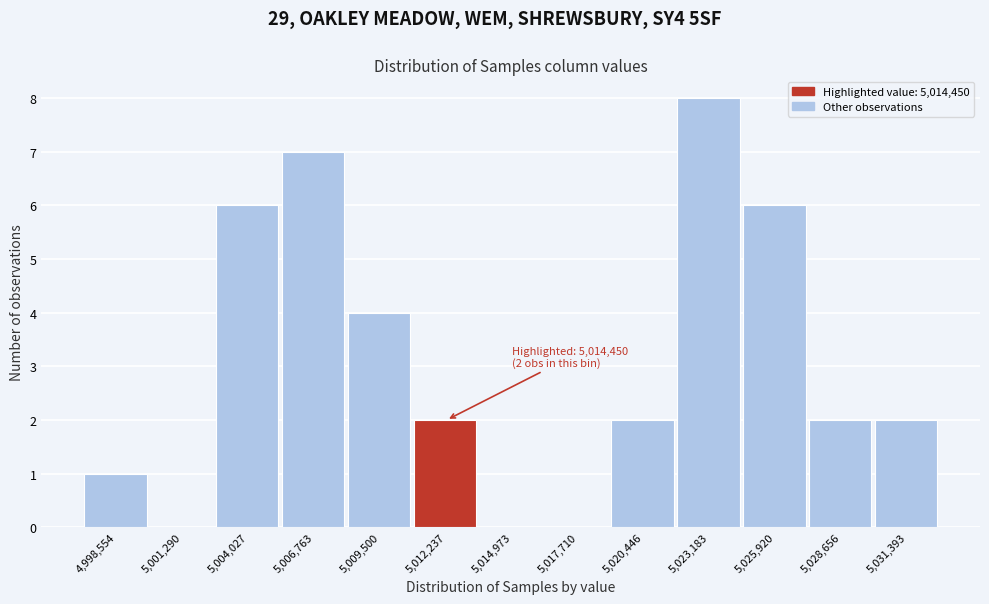

Reading left to right, extract all data points from this chart.

4,998,554=1	5,001,290=0	5,004,027=6	5,006,763=7	5,009,500=4	5,012,237=2	5,014,973=0	5,017,710=0	5,020,446=2	5,023,183=8	5,025,920=6	5,028,656=2	5,031,393=2